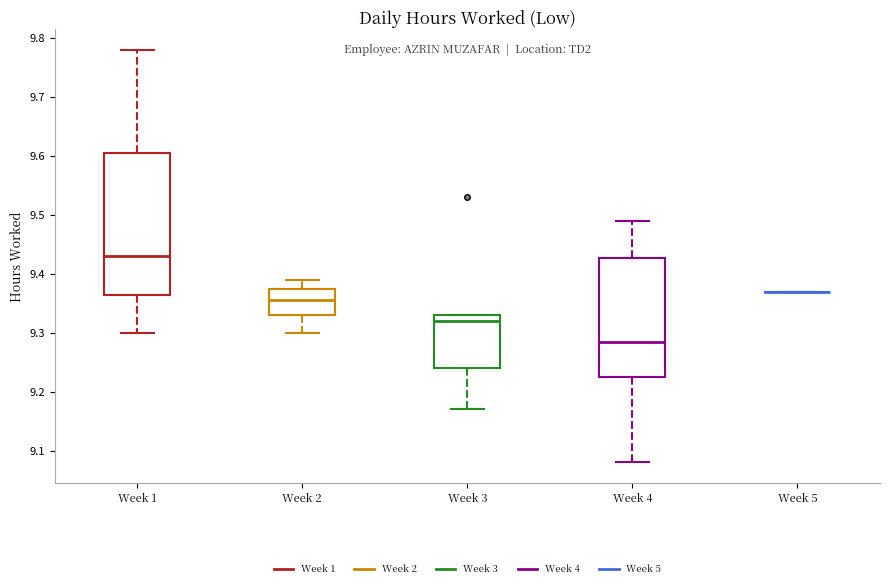

Where is the lower edge of the box for Week 3 on the y-axis? The values are not printed on the chart, so give them approximately, as read against the axis.

9.24